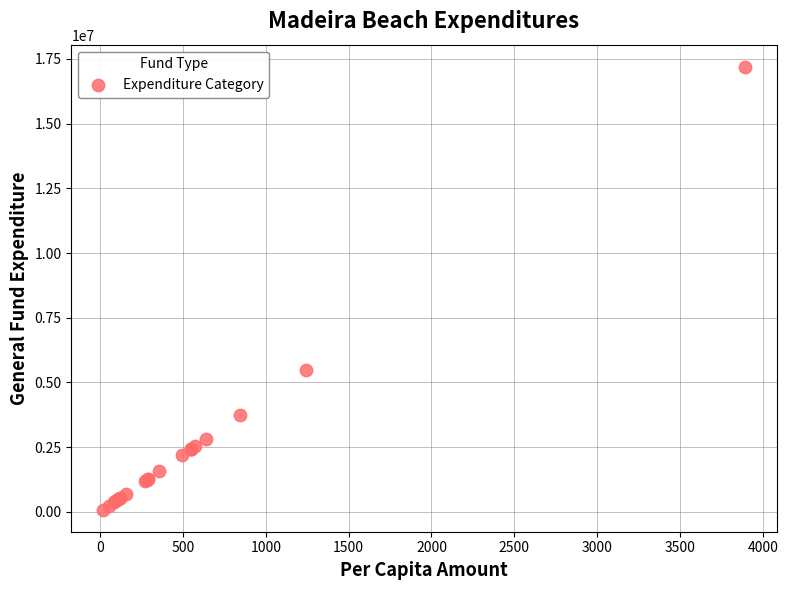

What Y value in the scatter plot is closest to 8642408?

5492094